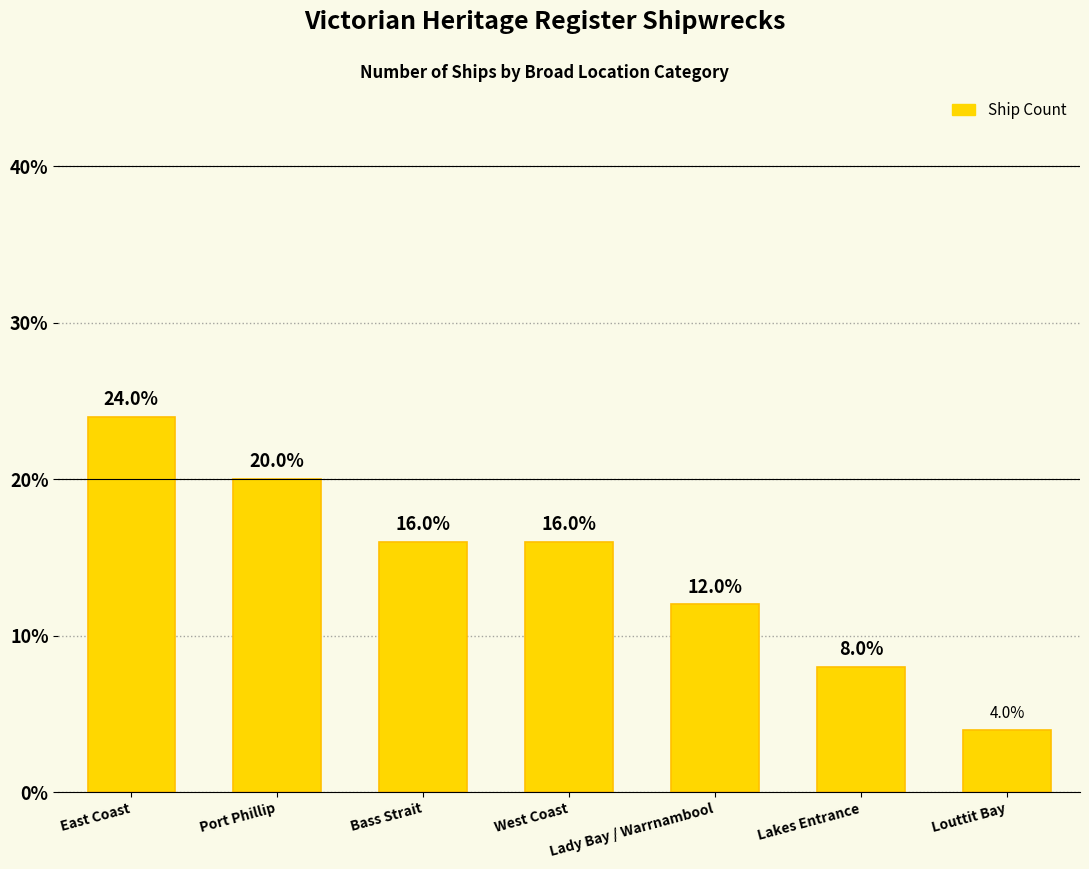

Where does the data first go above 16?

East Coast